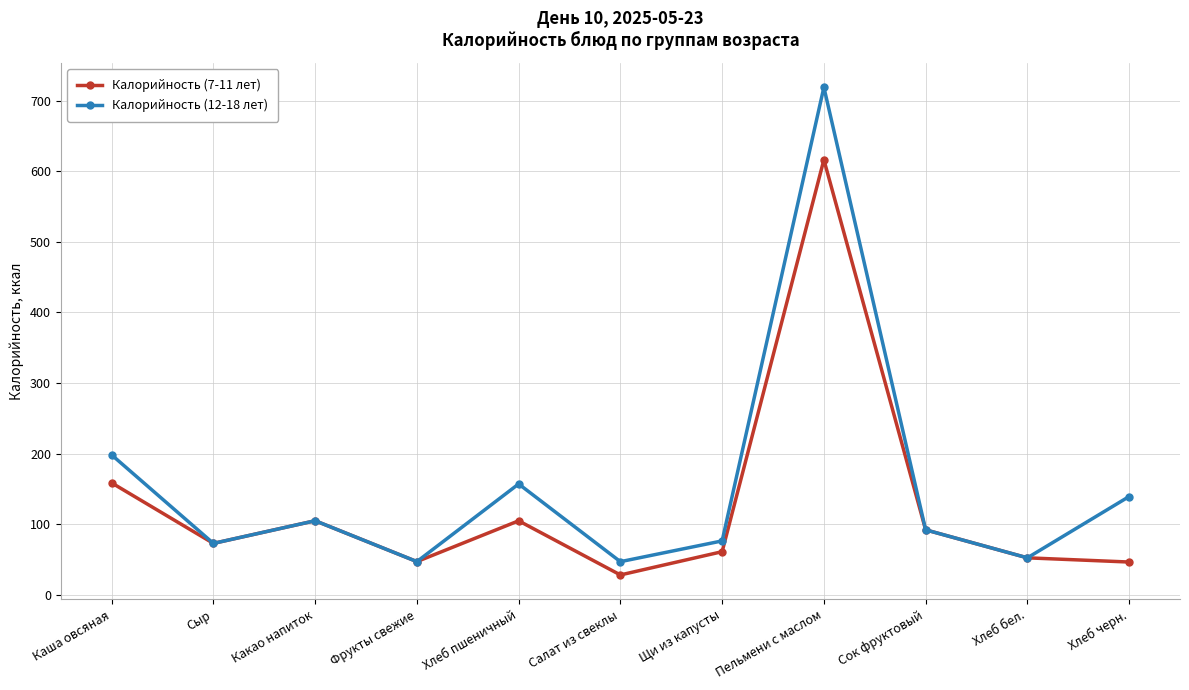

Which category has the highest value across all series?

Пельмени с маслом